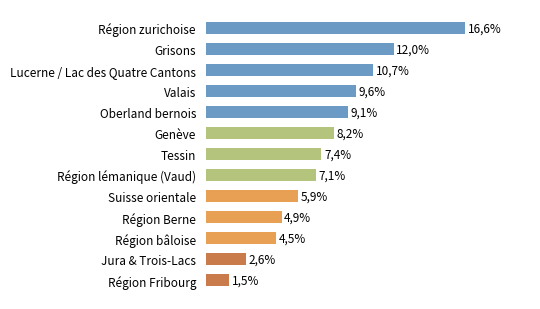

What is the average value?

7.7